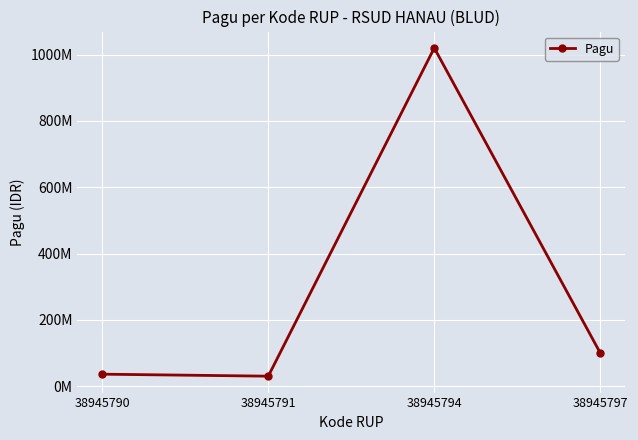

How many distinct data groups are displayed?

1